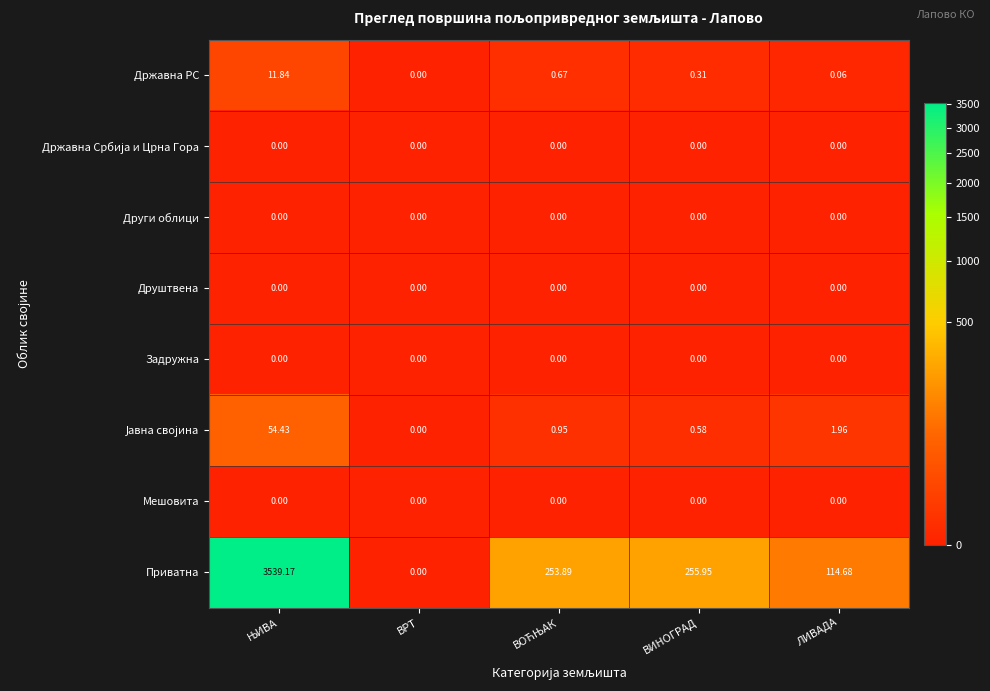

Which series changed the most between ВРТ and ЛИВАДА?

Приватна